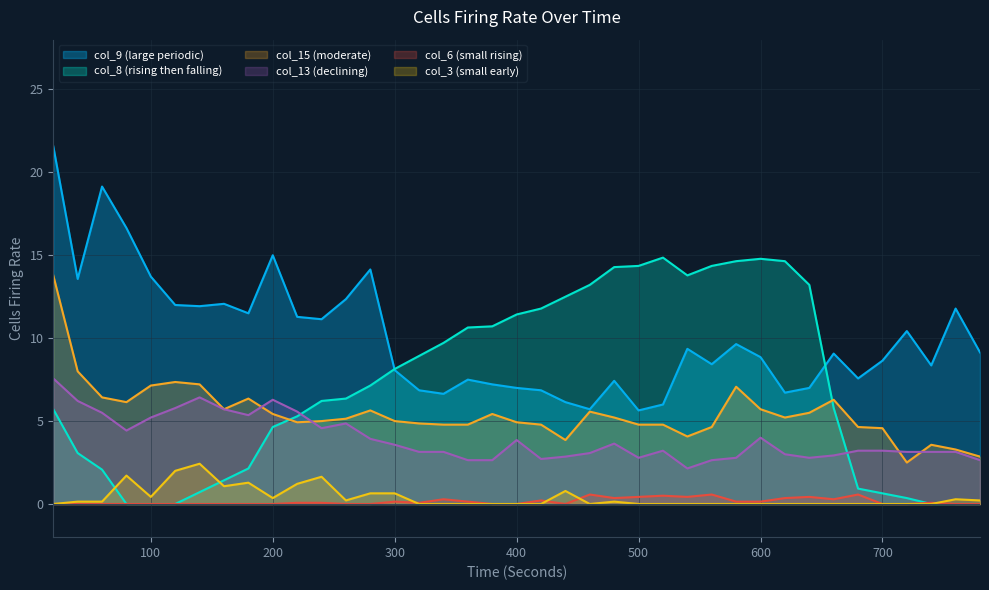

Between 540 and 600, which is larger?

600